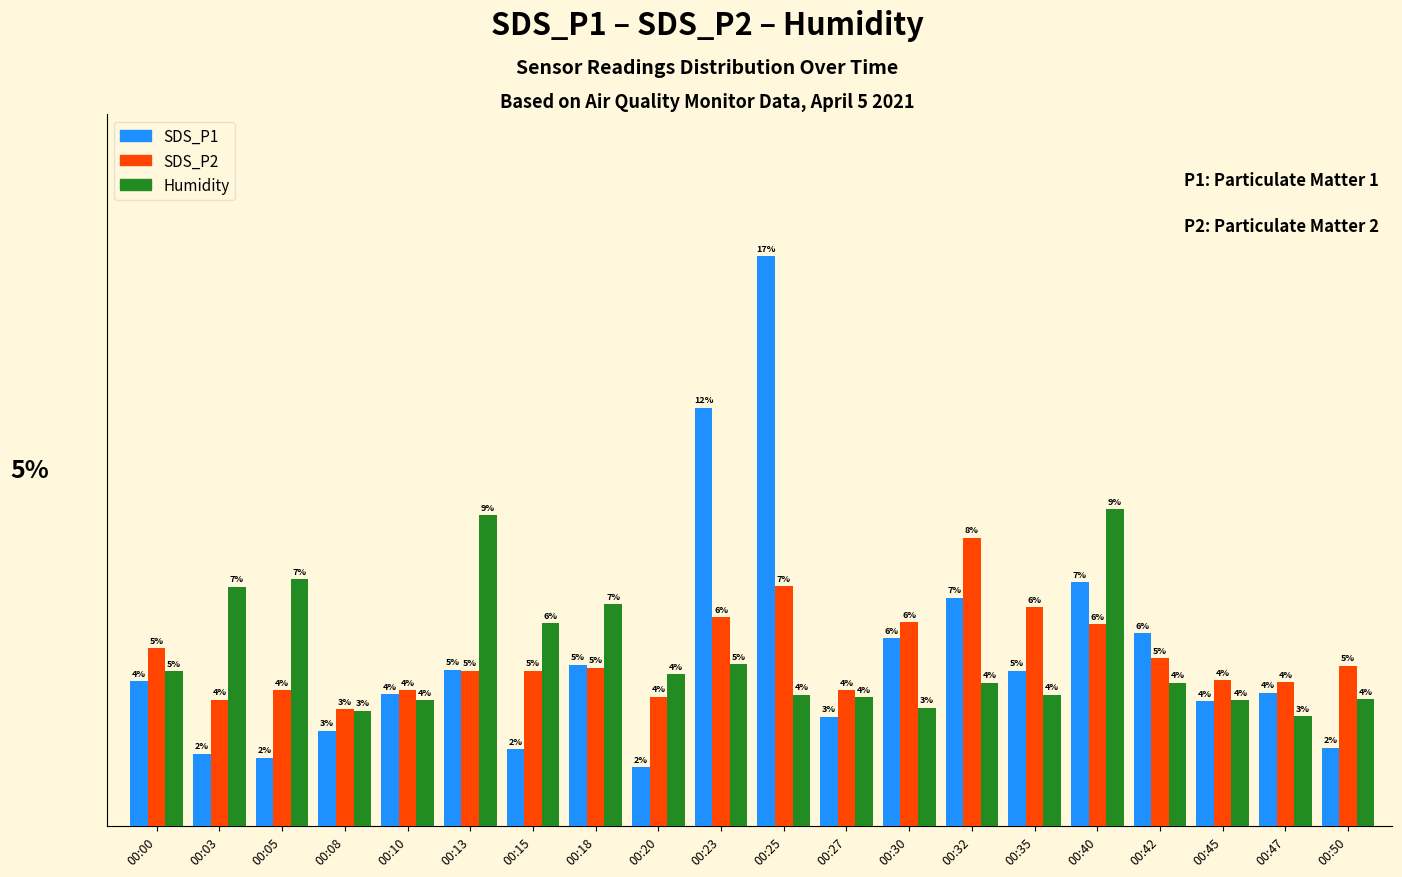

Which series has the largest range (max minus min)?

SDS_P1